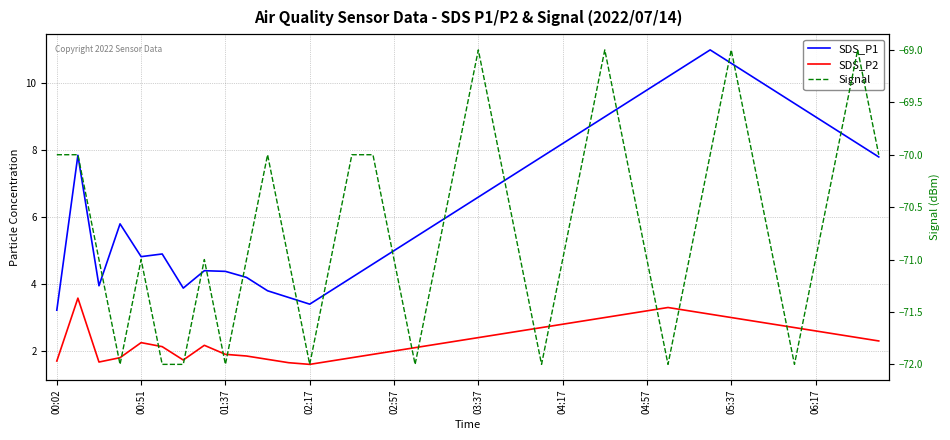

At how many categories does at least one series exceed -27?

40